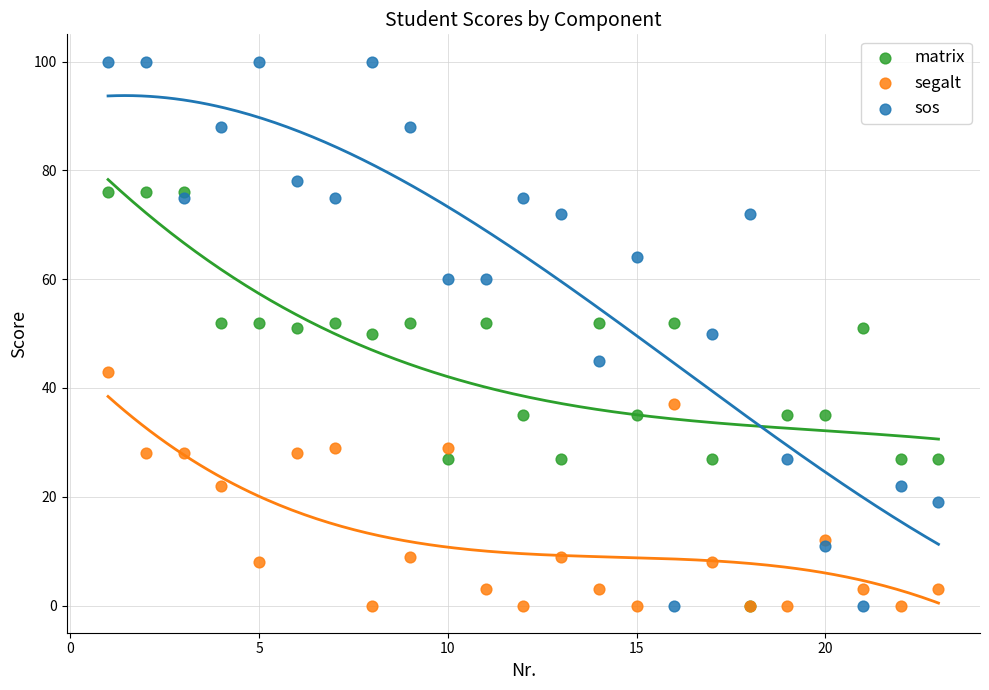

What are all the series names shown in the legend?

matrix, segalt, sos